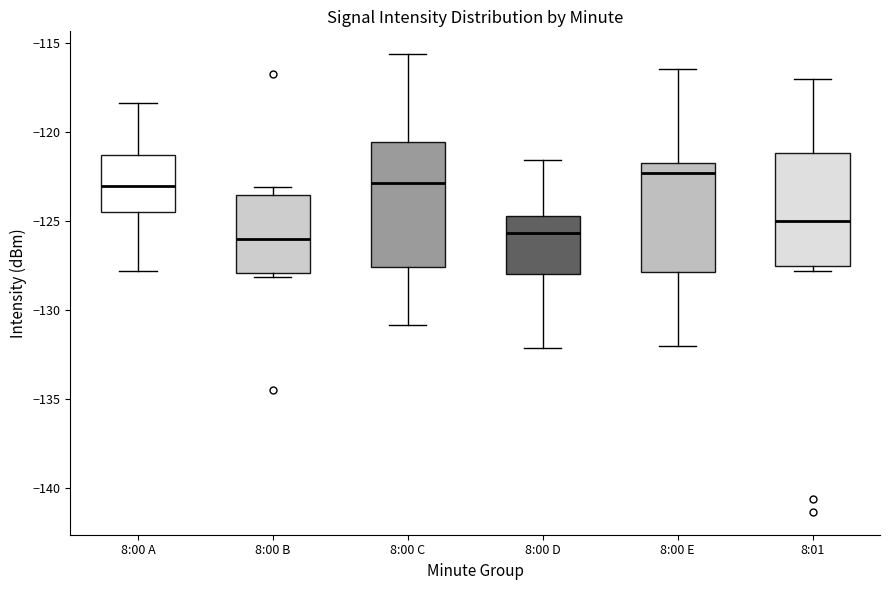

Reading left to right, read every box against the y-axis: the position of its median line, the range the box covers, and the ends of its whiskers. The values are not printed on the chart, so give them approximately, as read against the axis.

8:00 A: median -123.0, box -124.5 to -121.5, whiskers -128.0 to -118.5
8:00 B: median -126.0, box -128.0 to -123.5, whiskers -128.0 (just below the box's lower edge) to -123.0
8:00 C: median -123.0, box -127.5 to -120.5, whiskers -131.0 to -115.5
8:00 D: median -125.5, box -128.0 to -124.5, whiskers -132.0 to -121.5
8:00 E: median -122.5, box -128.0 to -121.5, whiskers -132.0 to -116.5
8:01: median -125.0, box -127.5 to -121.0, whiskers -128.0 to -117.0